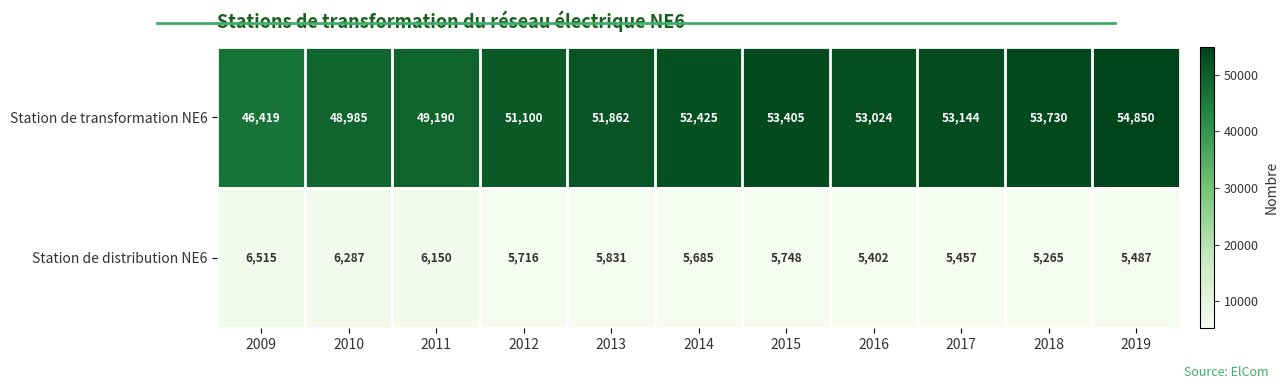

What is the difference between the highest and lowest values at 2009?

39904